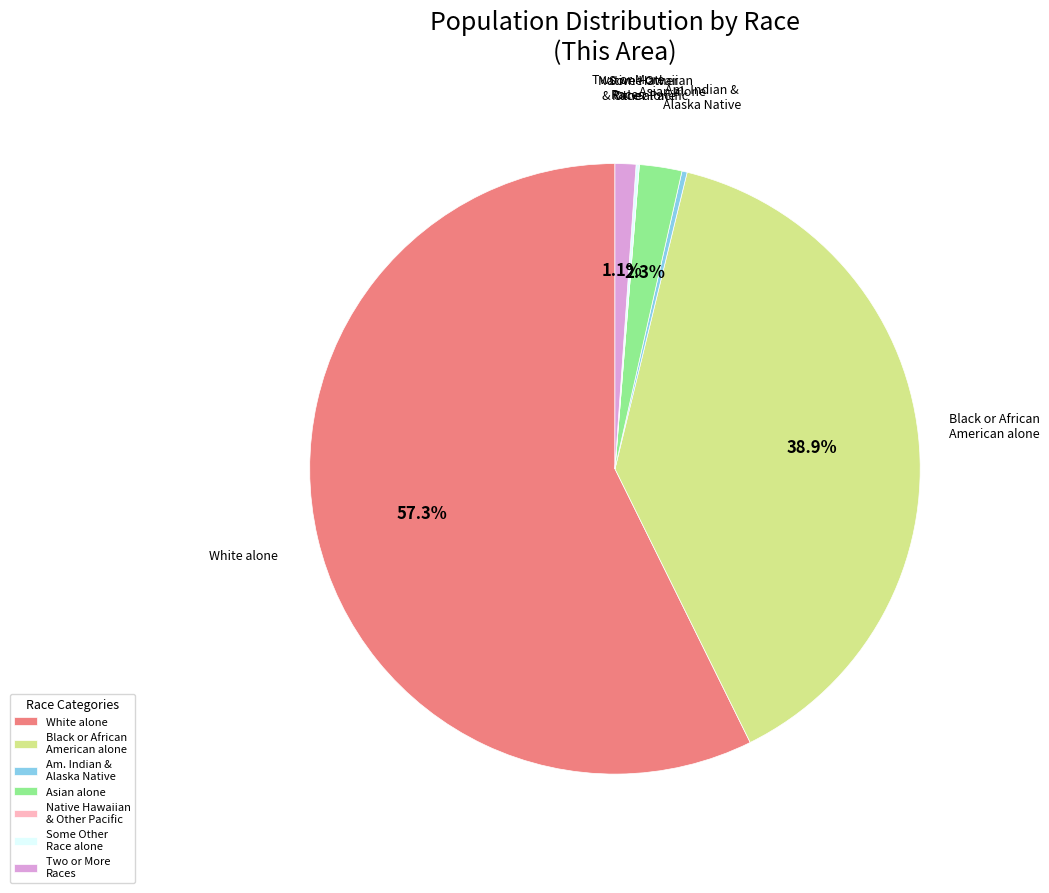

Combined, do Black or African American alone and Two or More Races account for over 50%?

No